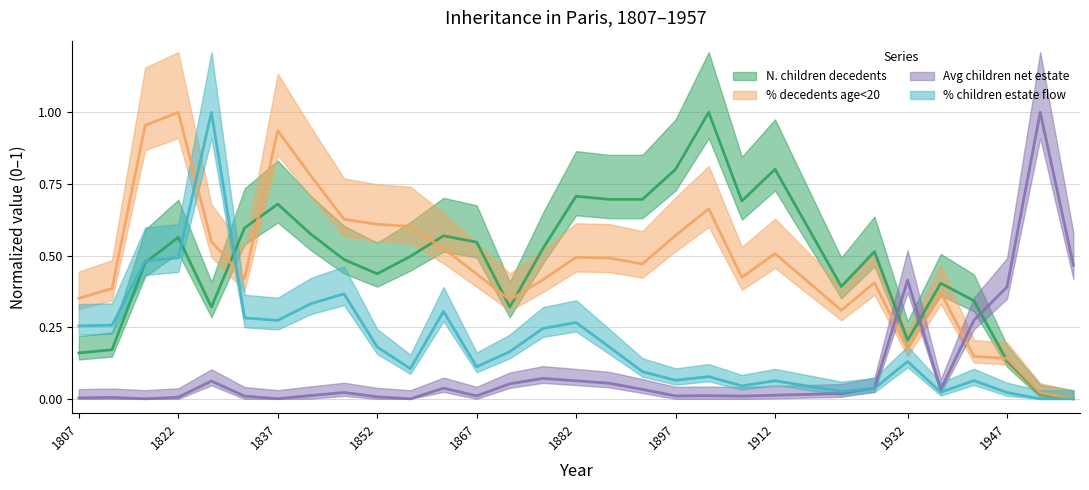

Reading left to right, list all the values displayed in this chart.

N. children decedents: 0.2	0.2	0.5	0.6	0.3	0.6	0.7	0.6	0.5	0.4	0.5	0.6	0.5	0.3	0.5	0.7	0.7	0.7	0.8	1.0	0.7	0.8	0.4	0.5	0.2	0.4	0.3	0.1	0.0	0.0
% decedents age<20: 0.4	0.4	1.0	1.0	0.5	0.4	0.9	0.8	0.6	0.6	0.6	0.5	0.4	0.3	0.4	0.5	0.5	0.5	0.6	0.7	0.4	0.5	0.3	0.4	0.2	0.4	0.1	0.1	0.0	0.0
Avg children net estate: 0.0	0.0	0.0	0.0	0.1	0.0	0.0	0.0	0.0	0.0	0.0	0.0	0.0	0.1	0.1	0.1	0.1	0.0	0.0	0.0	0.0	0.0	0.0	0.0	0.4	0.0	0.3	0.4	1.0	0.5
% children estate flow: 0.3	0.3	0.5	0.5	1.0	0.3	0.3	0.3	0.4	0.2	0.1	0.3	0.1	0.2	0.2	0.3	0.2	0.1	0.1	0.1	0.0	0.1	0.0	0.0	0.1	0.0	0.1	0.0	0.0	0.0